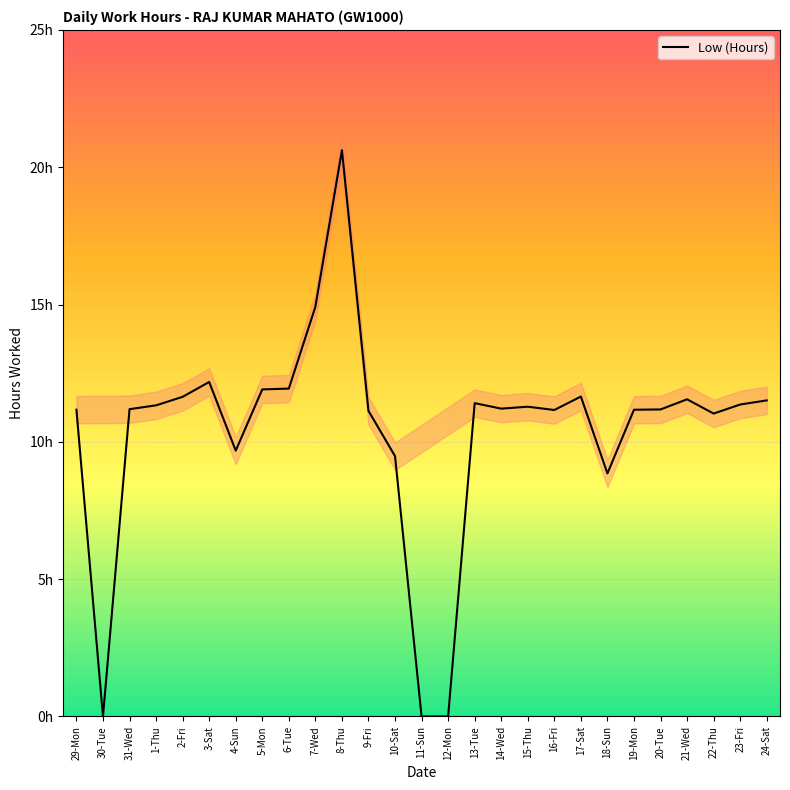

True or false: the data shows 5.6 at 14-Wed.

False